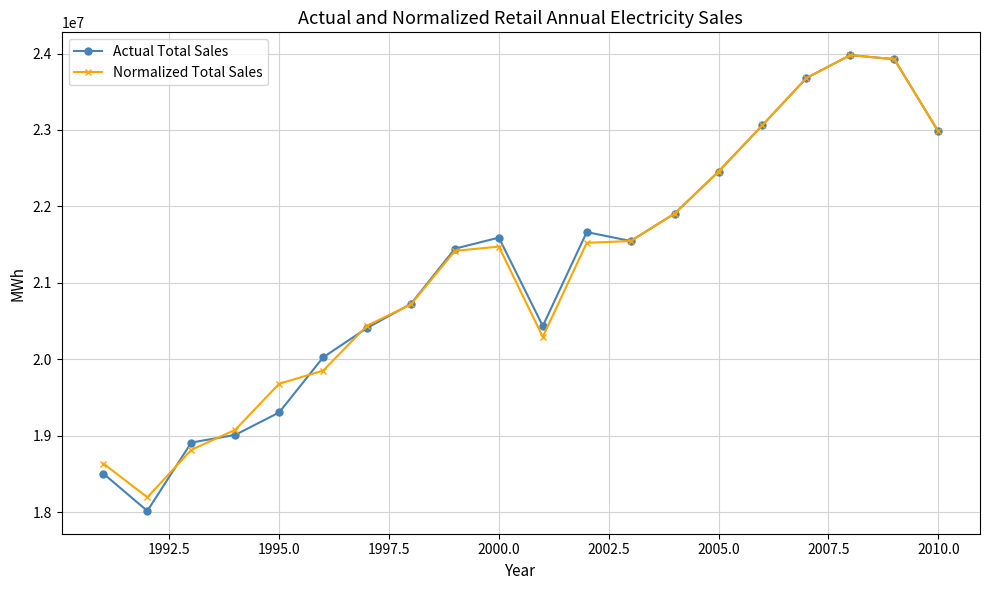

True or false: Actual Total Sales has more than 2 points higher than both neighbors.

True